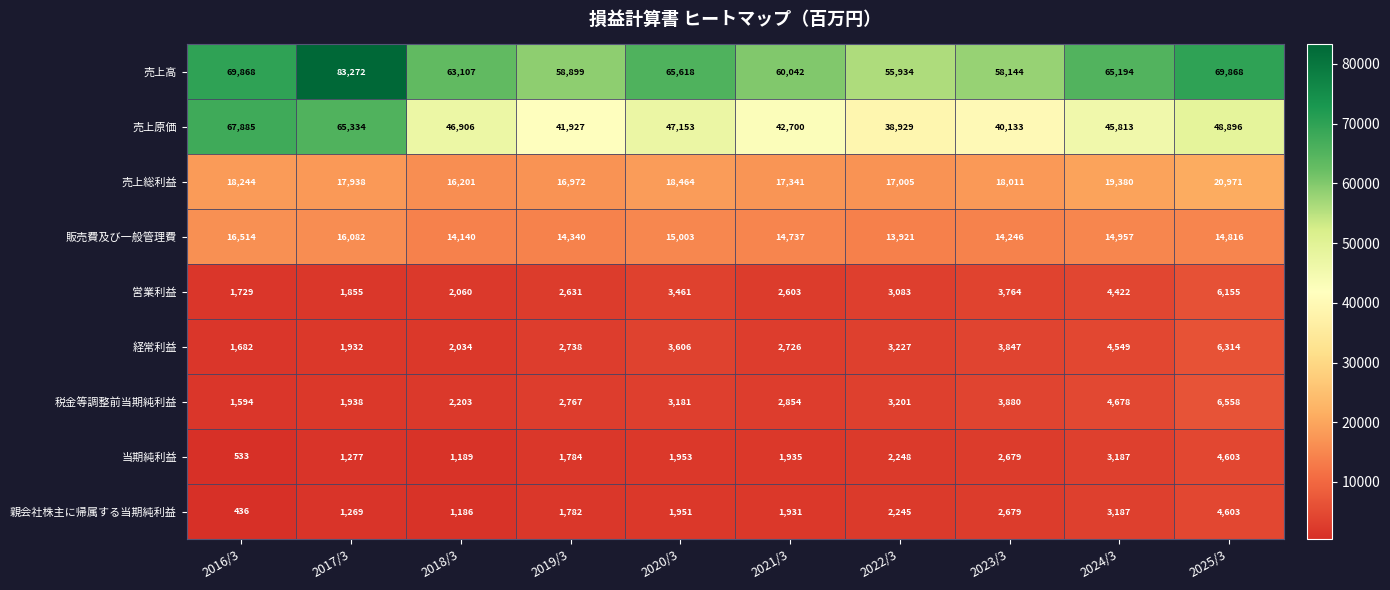

Which series has the largest total across all categories?

売上高